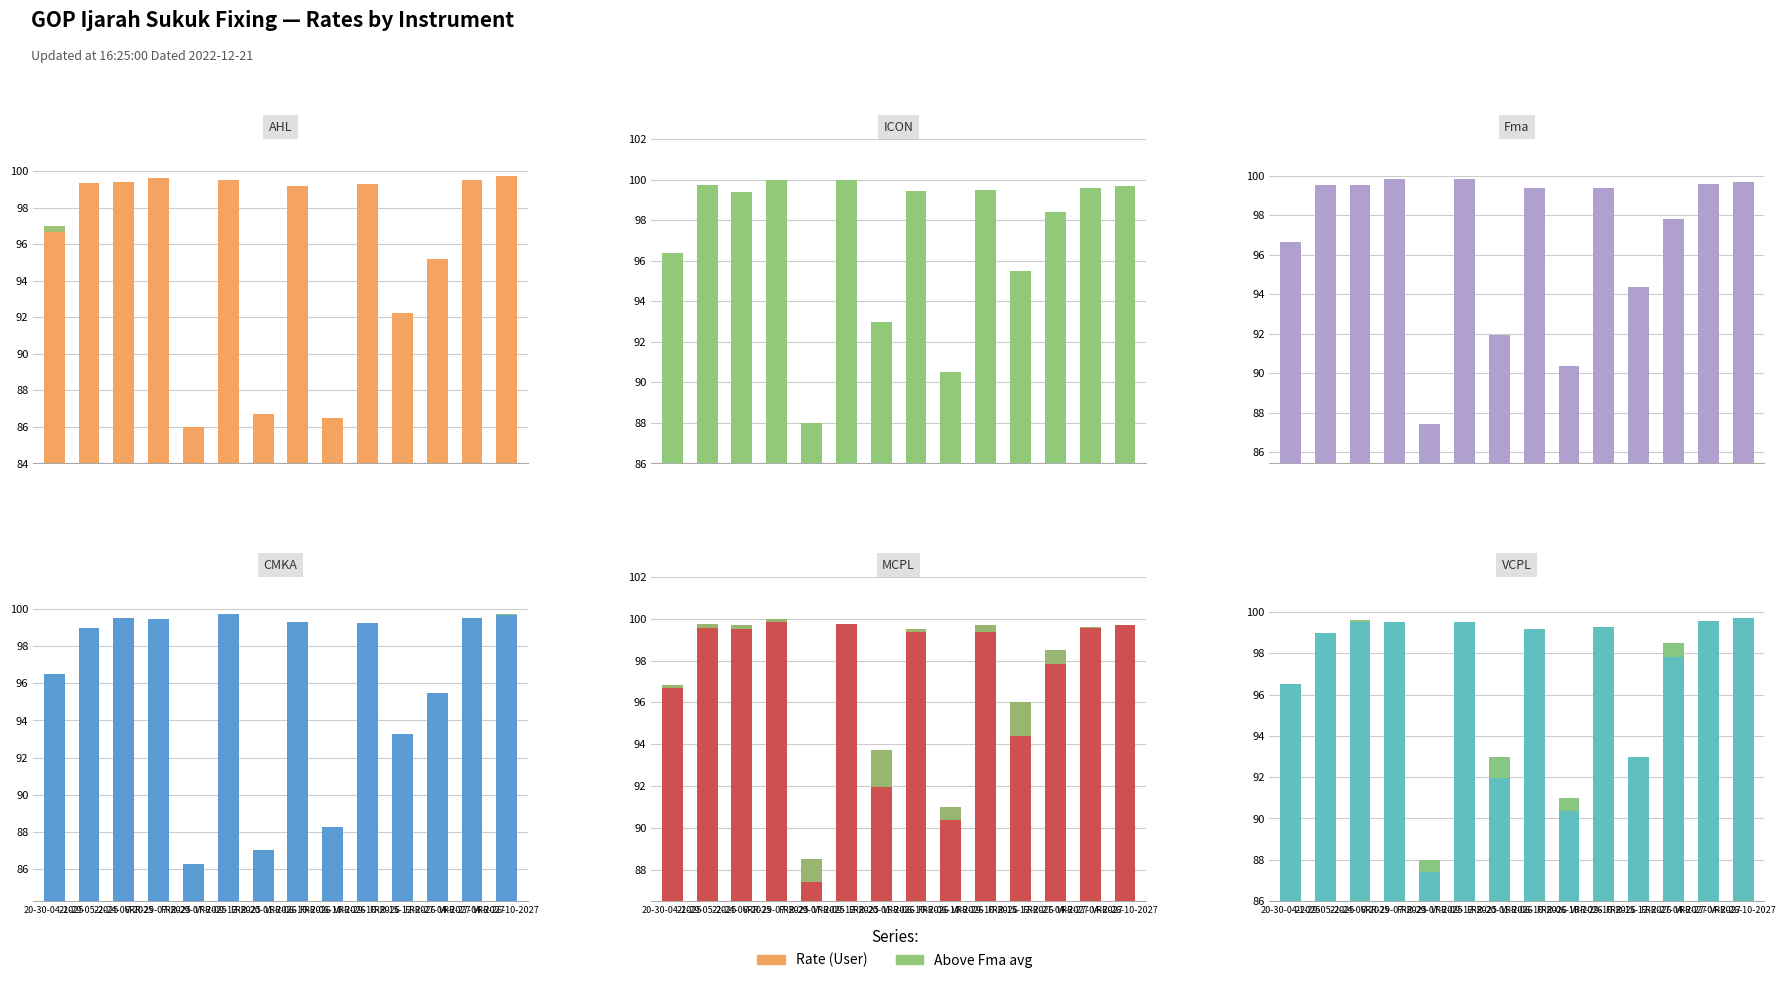

What is the total value across all series at VRR-09-12-2025?

598.3